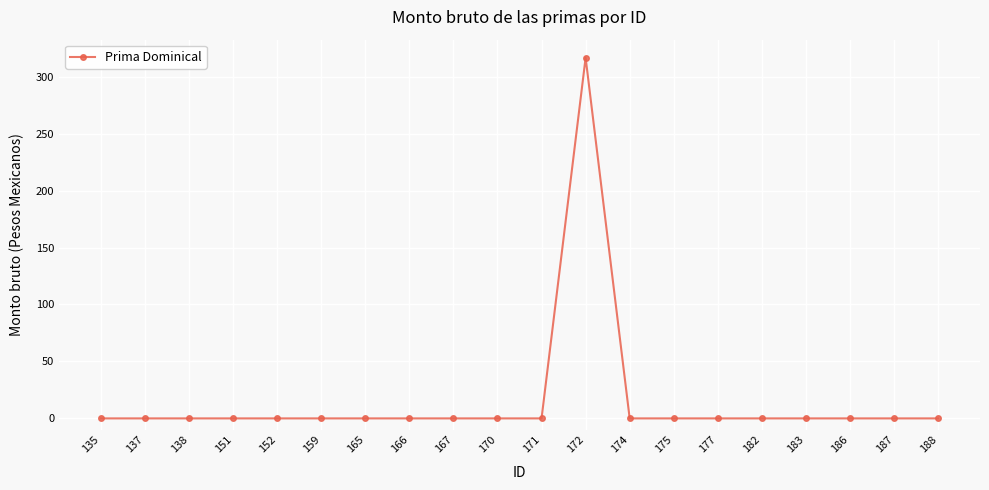

Reading left to right, what are all the values shown in this chart?

135=0.0	137=0.0	138=0.0	151=0.0	152=0.0	159=0.0	165=0.0	166=0.0	167=0.0	170=0.0	171=0.0	172=316.7	174=0.0	175=0.0	177=0.0	182=0.0	183=0.0	186=0.0	187=0.0	188=0.0